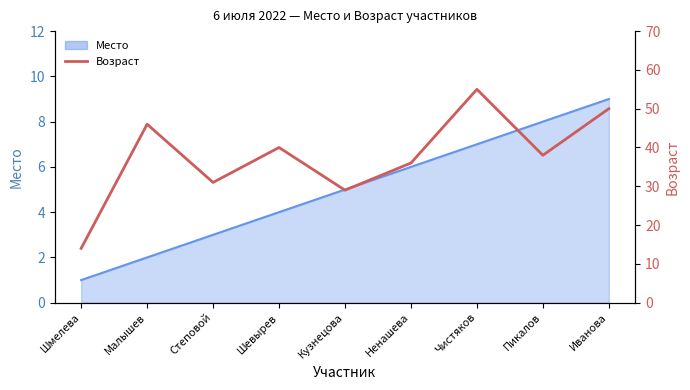

How many values are below 38?

4